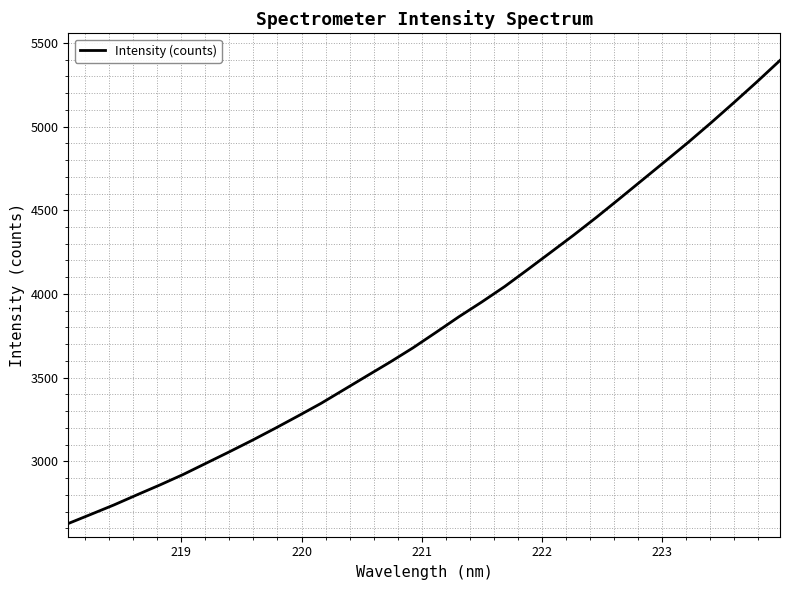

What is the difference between the maximum and minimum values?

2766.2